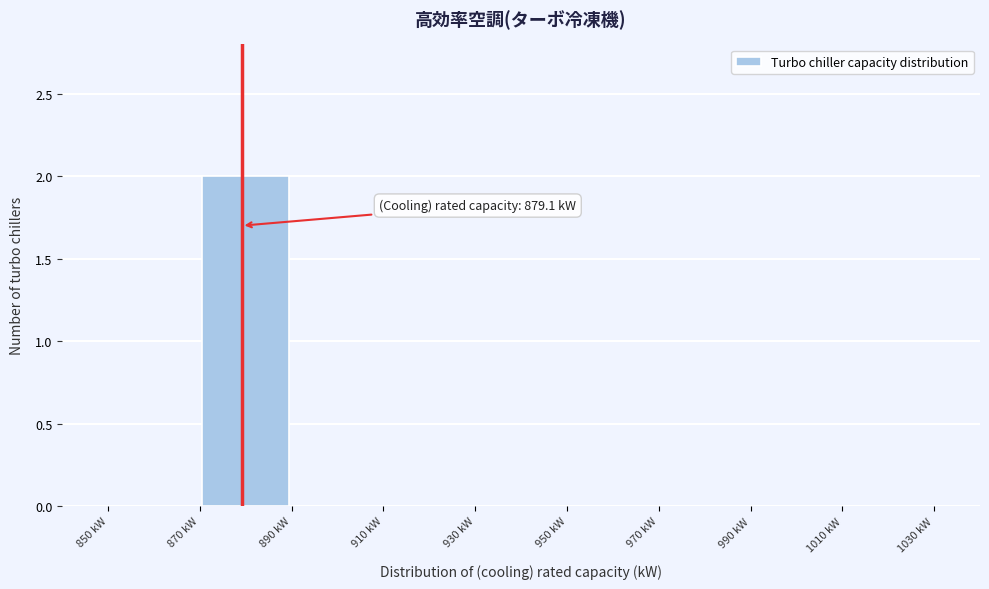

Over which range of the x-axis is the bar tallest?

870 to 890